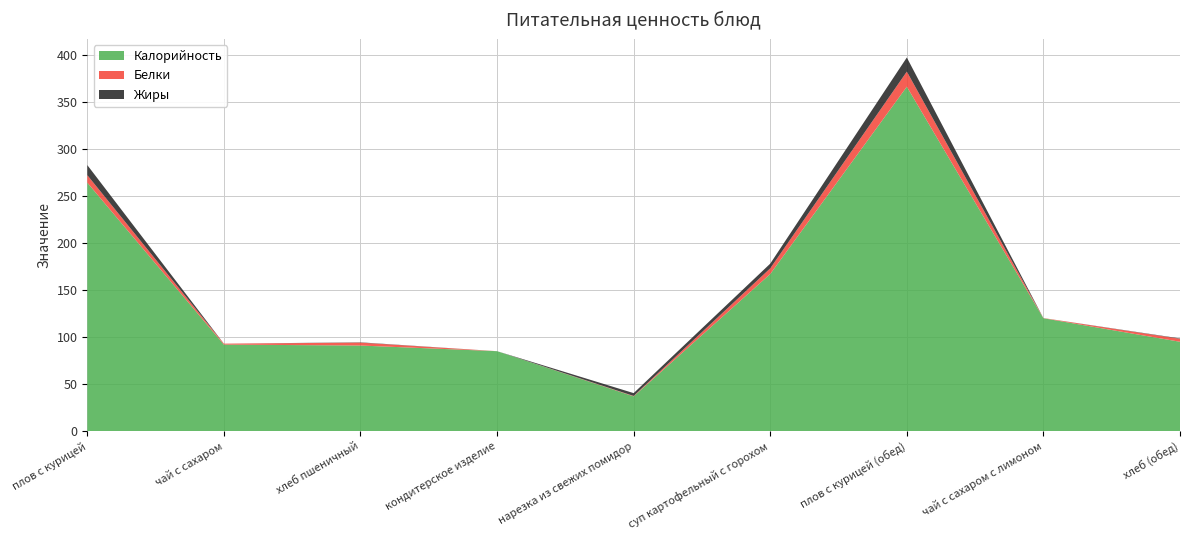

Reading left to right, extract all data points from this chart.

Калорийность: 264.0	92.0	91.0	85.0	37.0	167.0	366.0	120.0	95.0
Белки: 8.0	1.0	3.1	0.0	0.5	6.0	16.0	0.2	3.2
Жиры: 10.7	0.0	0.3	0.0	3.0	5.0	15.0	0.0	0.4